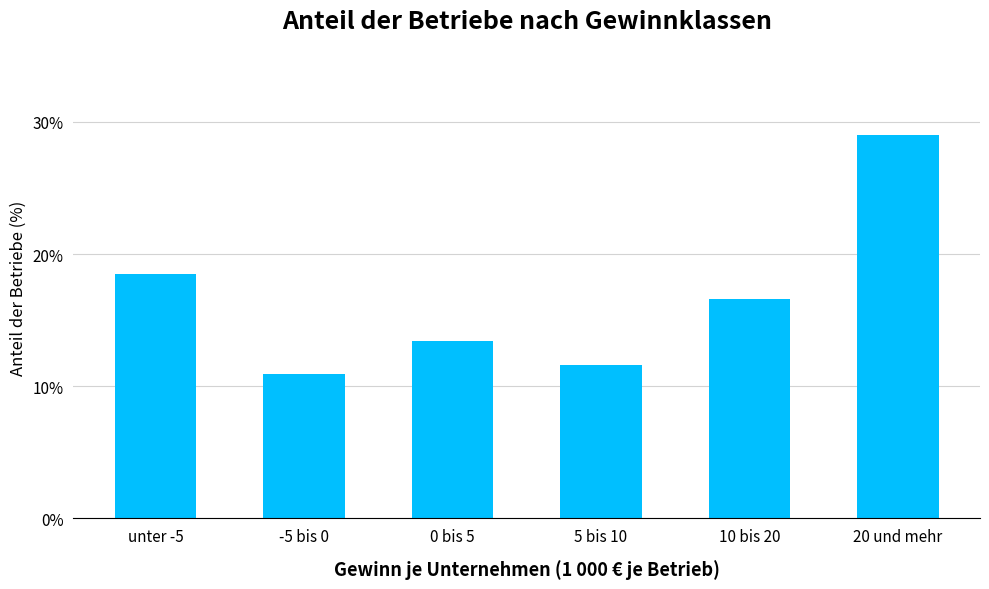

True or false: the data shows 7.0 at 20 und mehr.

False